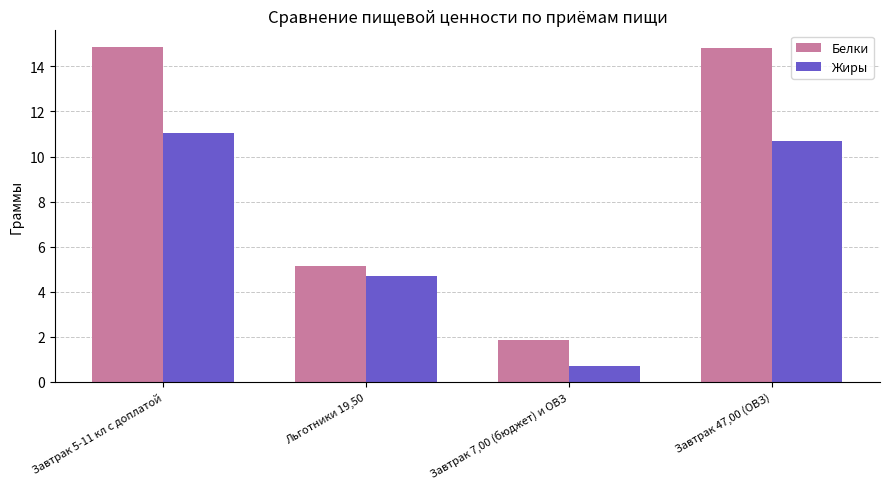

What is the total value across all series at Завтрак 47,00 (ОВЗ)?

25.5